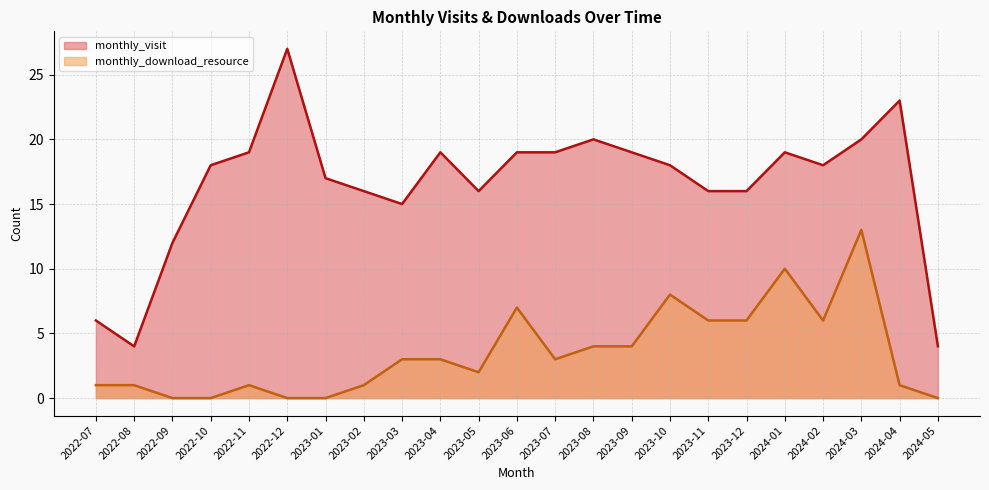

Rank the series at 2024-03 from lowest to highest value.

monthly_download_resource, monthly_visit